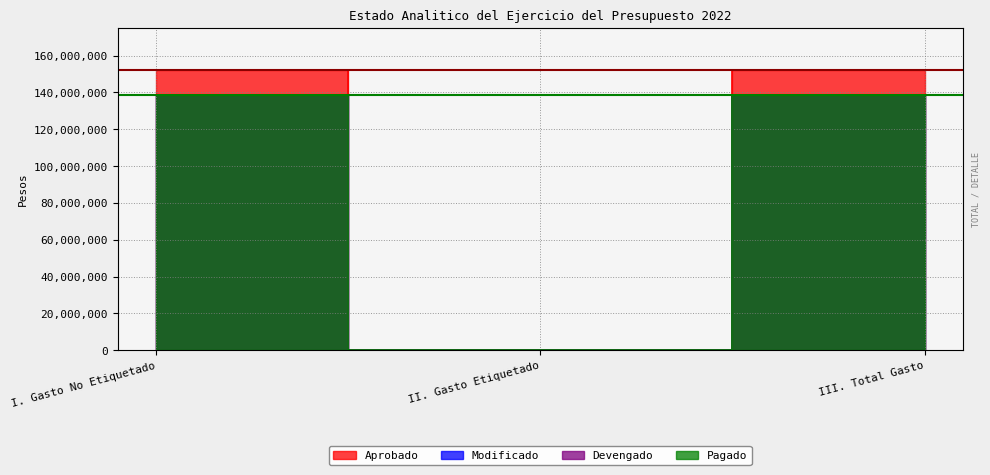

At how many categories does at least one series exceed 67226301?

2